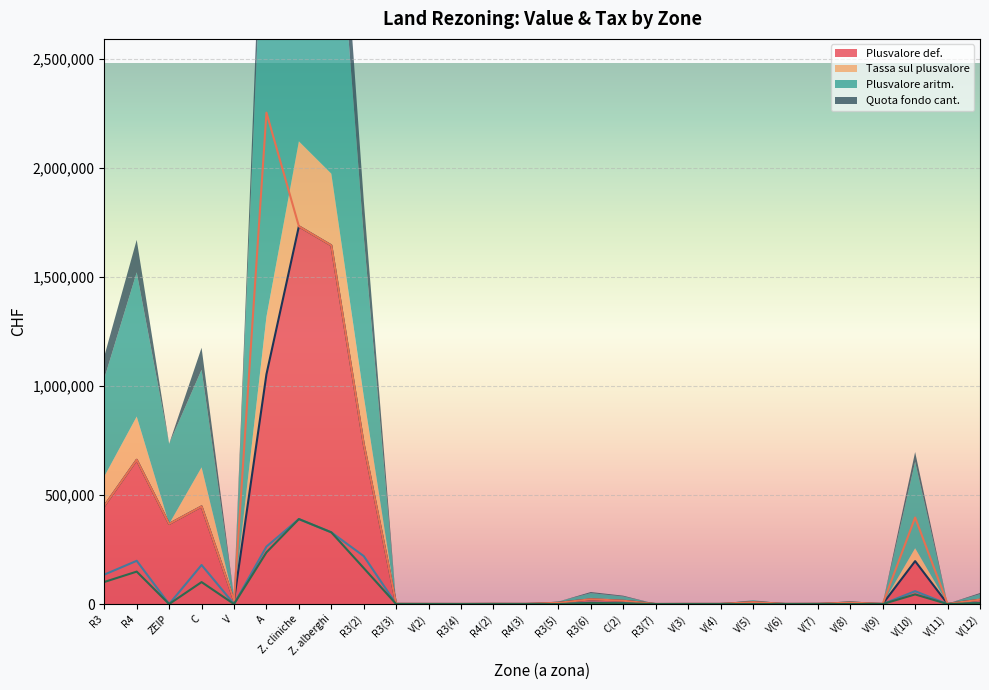

Reading left to right, list all the values displayed in this chart.

Plusvalore def.: R3=450000.0	R4=661500.0	ZEIP=367500.0	C=447850.0	V=16720.0	A=1054000.0	Z. cliniche=1732500.0	Z. alberghi=1645000.0	R3(2)=733200.0	R3(3)=1175.0	V(2)=890.0	R3(4)=690.0	R4(2)=1260.0	R4(3)=975.0	R3(5)=5750.0	R3(6)=21850.0	C(2)=15225.0	R3(7)=470.0	V(3)=890.0	V(4)=890.0	V(5)=8900.0	V(6)=890.0	V(7)=1335.0	V(8)=6675.0	V(9)=890.0	V(10)=196940.0	V(11)=890.0	V(12)=20025.0
Tassa sul plusvalore: R3=135000.0	R4=198450.0	ZEIP=0.0	C=179140.0	V=0.0	A=263500.0	Z. cliniche=389812.5	Z. alberghi=329000.0	R3(2)=219960.0	R3(3)=0.0	V(2)=0.0	R3(4)=0.0	R4(2)=0.0	R4(3)=0.0	R3(5)=0.0	R3(6)=6555.0	C(2)=4567.5	R3(7)=0.0	V(3)=0.0	V(4)=0.0	V(5)=0.0	V(6)=0.0	V(7)=0.0	V(8)=0.0	V(9)=0.0	V(10)=59082.0	V(11)=0.0	V(12)=6007.5
Plusvalore aritm.: R3=450000.0	R4=661500.0	ZEIP=367500.0	C=447850.0	V=16720.0	A=2254000.0	Z. cliniche=1732500.0	Z. alberghi=1645000.0	R3(2)=733200.0	R3(3)=1175.0	V(2)=890.0	R3(4)=690.0	R4(2)=1260.0	R4(3)=975.0	R3(5)=5750.0	R3(6)=21850.0	C(2)=15225.0	R3(7)=470.0	V(3)=890.0	V(4)=890.0	V(5)=8900.0	V(6)=890.0	V(7)=1335.0	V(8)=6675.0	V(9)=890.0	V(10)=396940.0	V(11)=890.0	V(12)=20025.0
Quota fondo cant.: R3=101250.0	R4=148837.5	ZEIP=0.0	C=100766.2	V=0.0	A=237150.0	Z. cliniche=389812.5	Z. alberghi=329000.0	R3(2)=164970.0	R3(3)=0.0	V(2)=0.0	R3(4)=0.0	R4(2)=0.0	R4(3)=0.0	R3(5)=0.0	R3(6)=4916.2	C(2)=3425.6	R3(7)=0.0	V(3)=0.0	V(4)=0.0	V(5)=0.0	V(6)=0.0	V(7)=0.0	V(8)=0.0	V(9)=0.0	V(10)=44311.5	V(11)=0.0	V(12)=4505.6